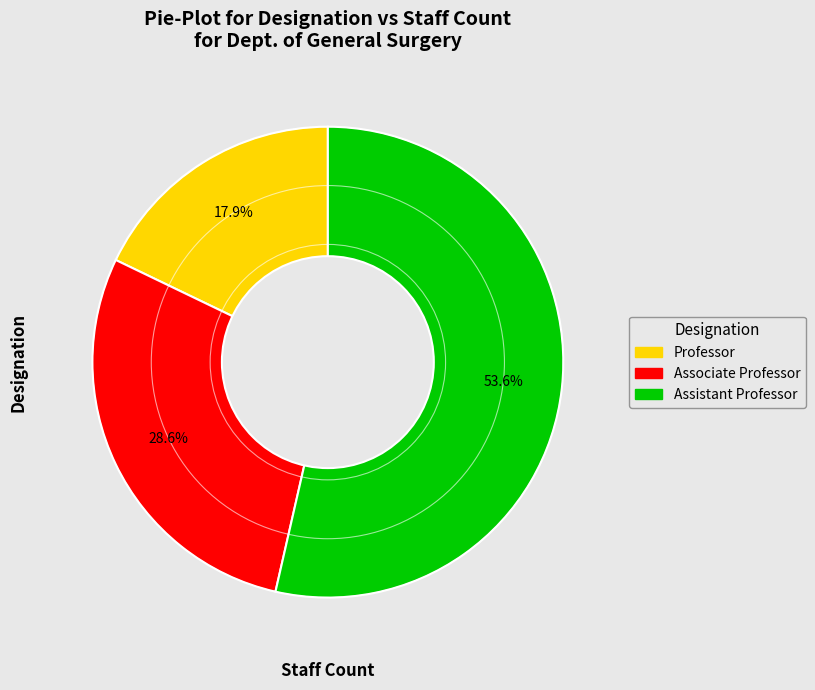

Which category has the smallest portion of the pie?

Professor